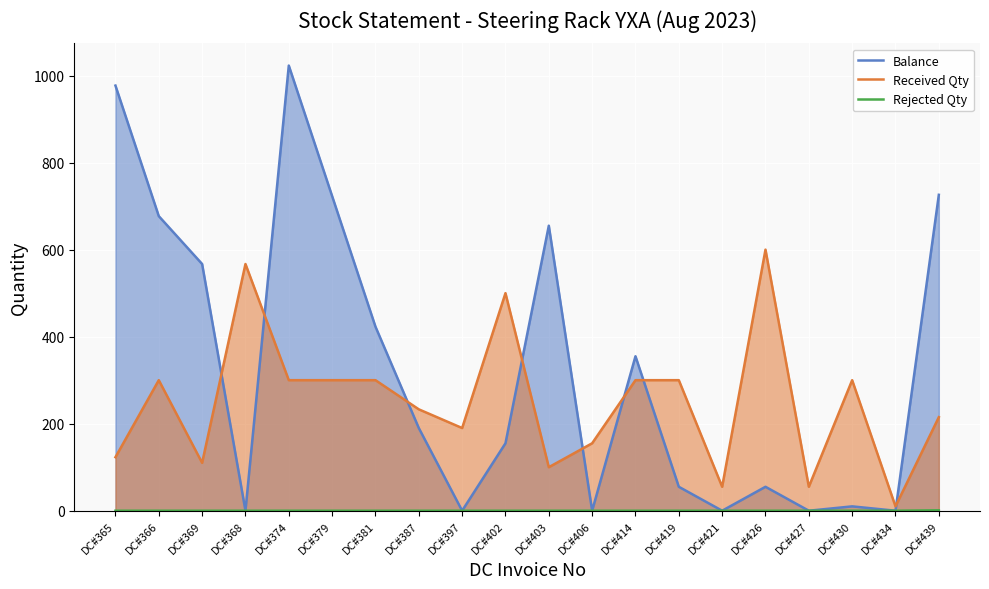

Reading left to right, what are all the values shown in this chart?

Balance: DC#365=977	DC#366=677	DC#369=567	DC#368=0	DC#374=1023	DC#379=723	DC#381=423	DC#387=190	DC#397=0	DC#402=155	DC#403=655	DC#406=0	DC#414=355	DC#419=55	DC#421=0	DC#426=55	DC#427=0	DC#430=10	DC#434=0	DC#439=726
Received Qty: DC#365=123	DC#366=300	DC#369=110	DC#368=567	DC#374=300	DC#379=300	DC#381=300	DC#387=233	DC#397=190	DC#402=500	DC#403=100	DC#406=155	DC#414=300	DC#419=300	DC#421=55	DC#426=600	DC#427=55	DC#430=300	DC#434=10	DC#439=215
Rejected Qty: DC#365=0	DC#366=0	DC#369=0	DC#368=0	DC#374=0	DC#379=0	DC#381=0	DC#387=0	DC#397=0	DC#402=0	DC#403=0	DC#406=0	DC#414=0	DC#419=0	DC#421=0	DC#426=0	DC#427=0	DC#430=0	DC#434=0	DC#439=1